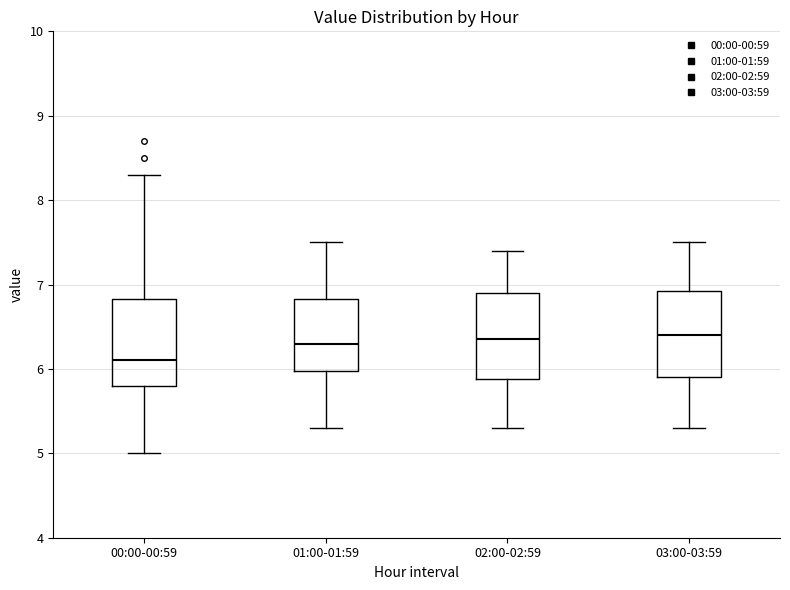

Where does the lower whisker of the box for 00:00-00:59 end on the y-axis? The values are not printed on the chart, so give them approximately, as read against the axis.

5.0